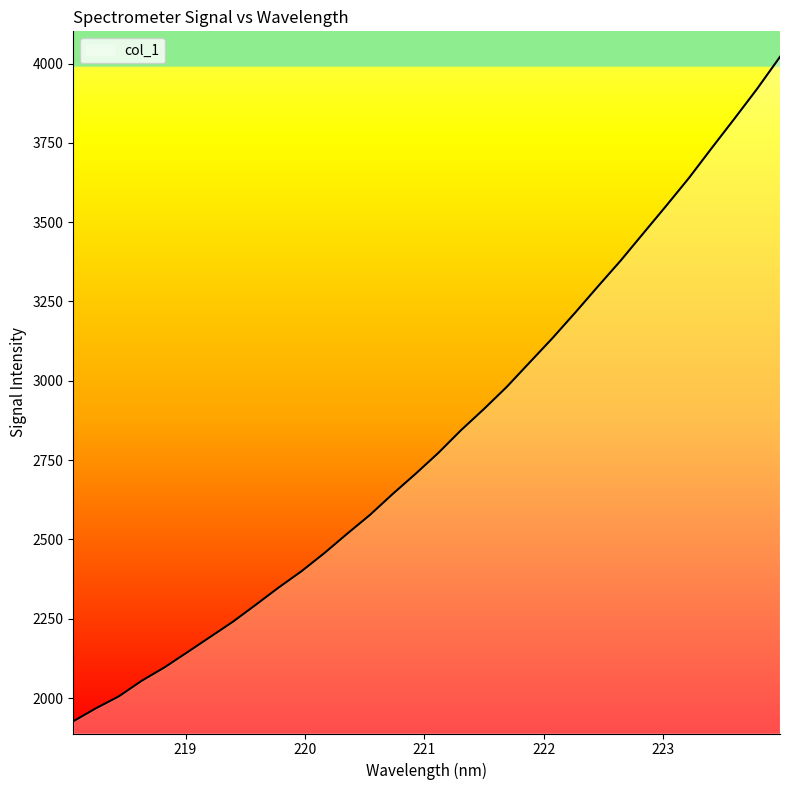

What is the difference between the maximum and minimum values?

2094.4